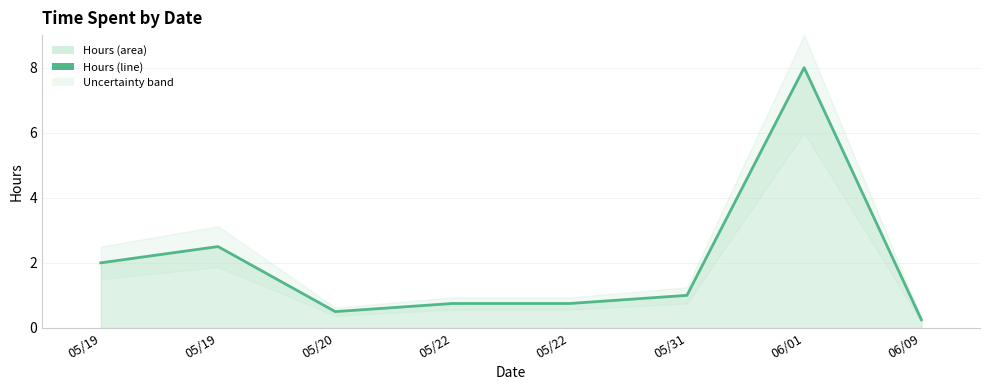

Reading left to right, transcribe all the data shown in this chart.

05/19=2.0	05/19=2.5	05/20=0.5	05/22=0.8	05/22=0.8	05/31=1.0	06/01=8.0	06/09=0.2